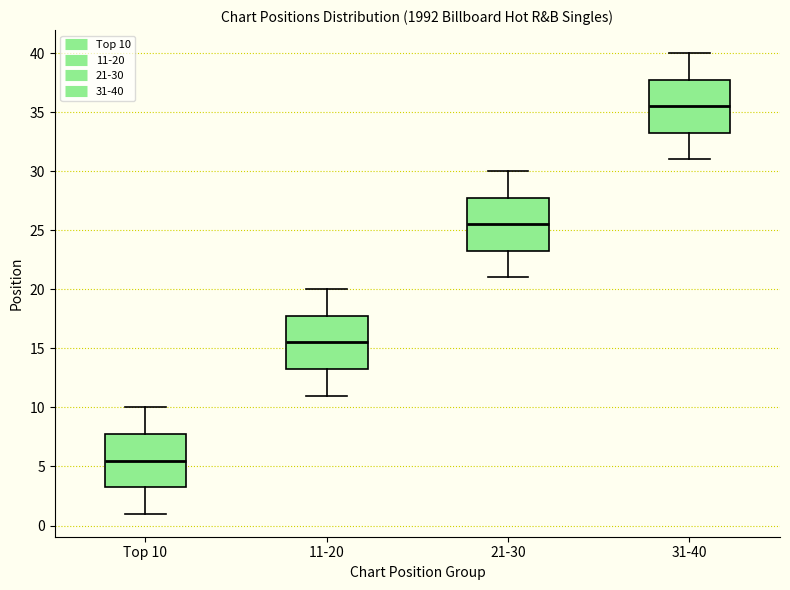

Which box's median line is the lowest?

Top 10